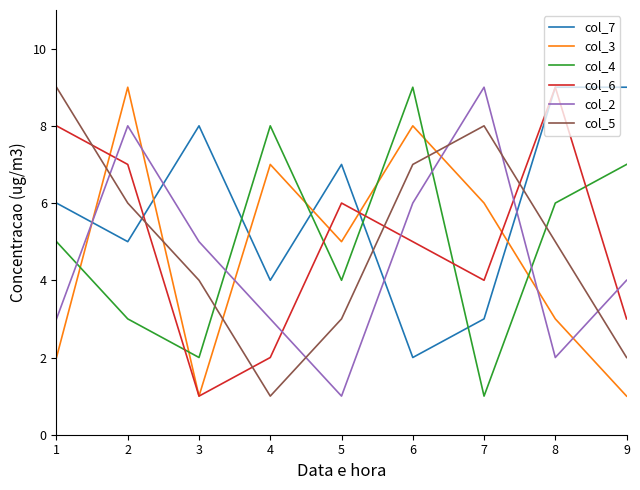

What are all the series names shown in the legend?

col_7, col_3, col_4, col_6, col_2, col_5